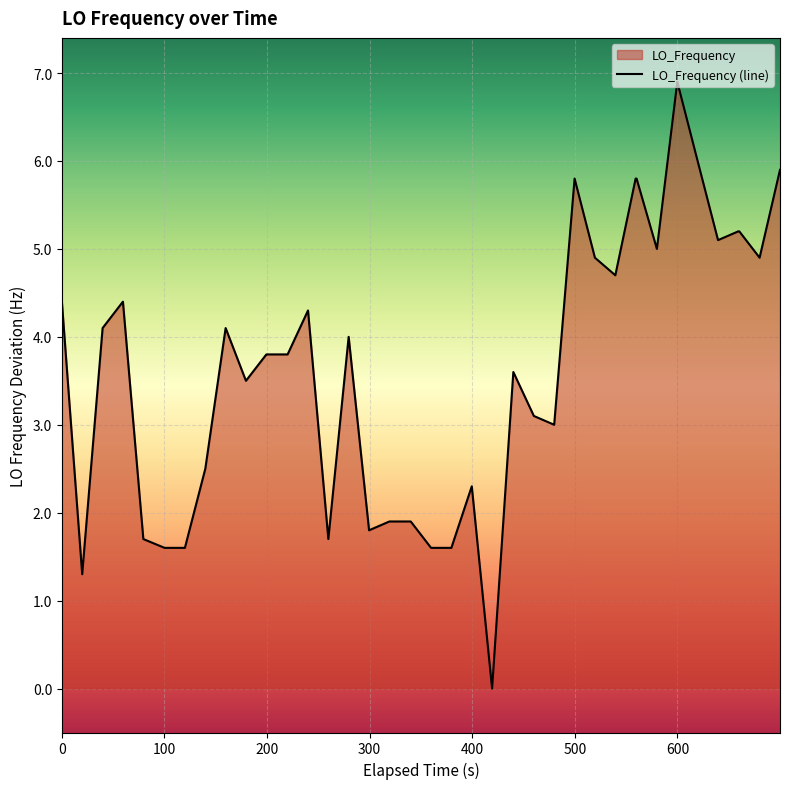

True or false: the data shows 2.4 at 1632820315.7.

False